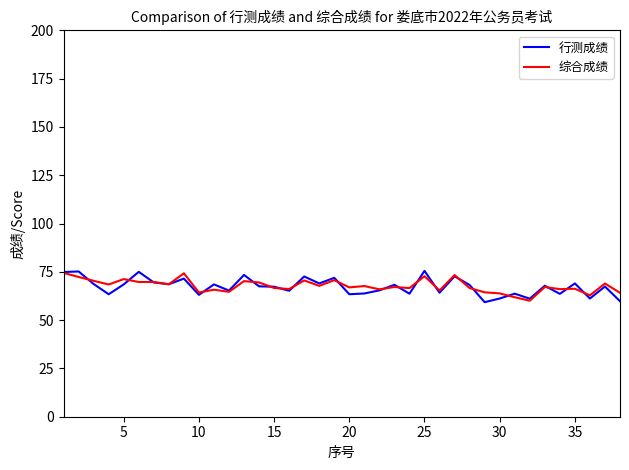

What is the smallest value displayed?

59.3